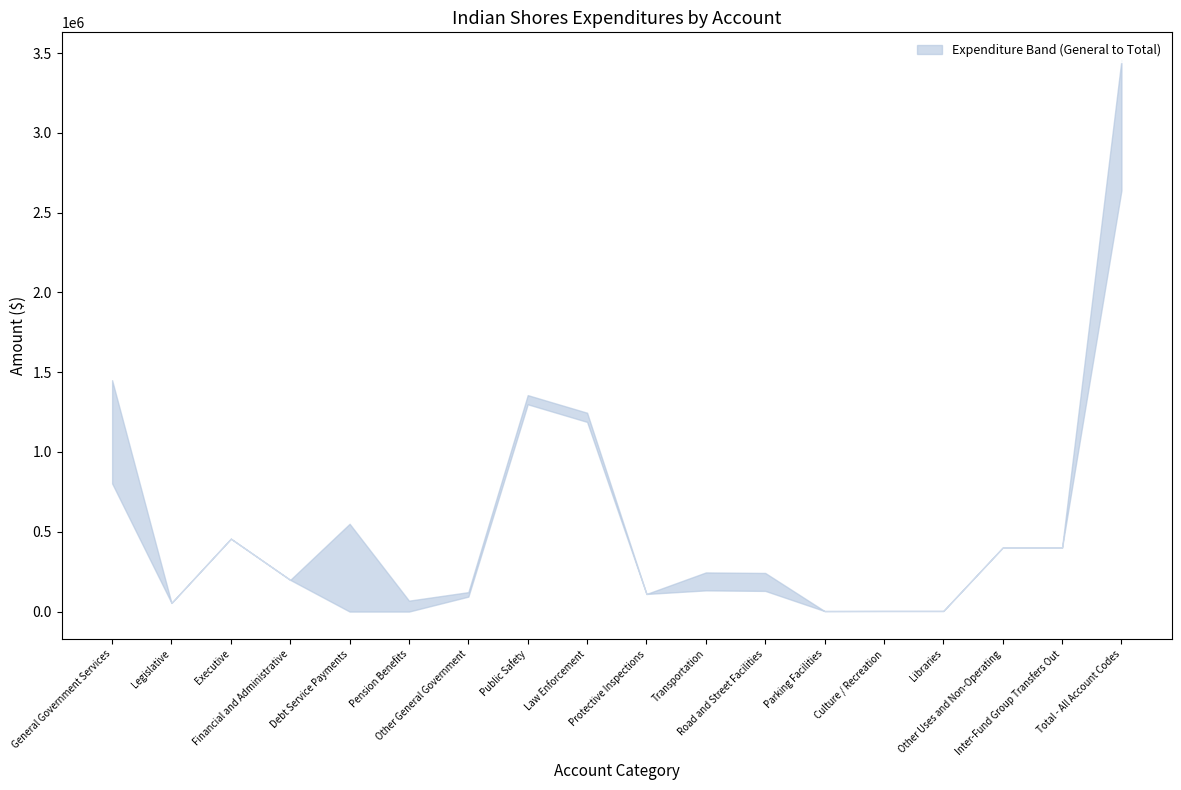

What is the difference between the General values at General Government Services and Inter-Fund Group Transfers Out?

401789